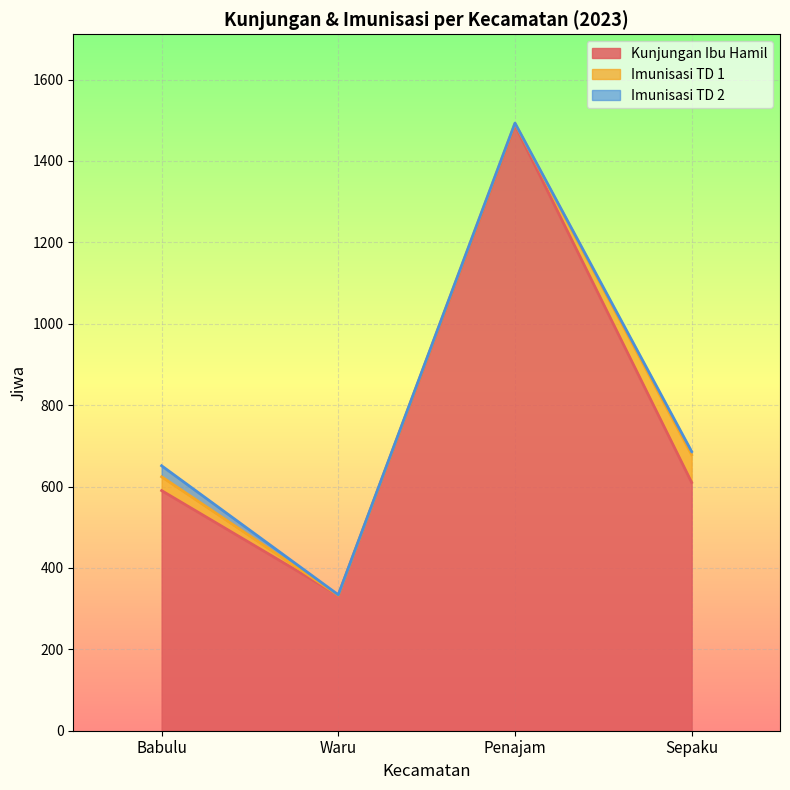

How many lines are shown in the chart?

3